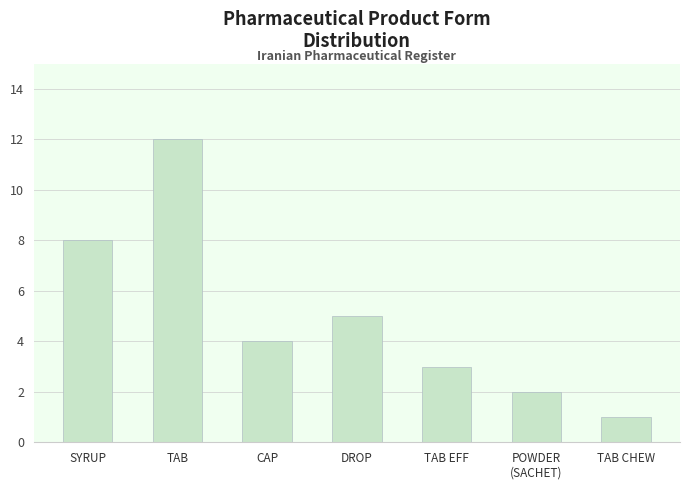

Which label corresponds to the smallest value in the chart?

TAB CHEW